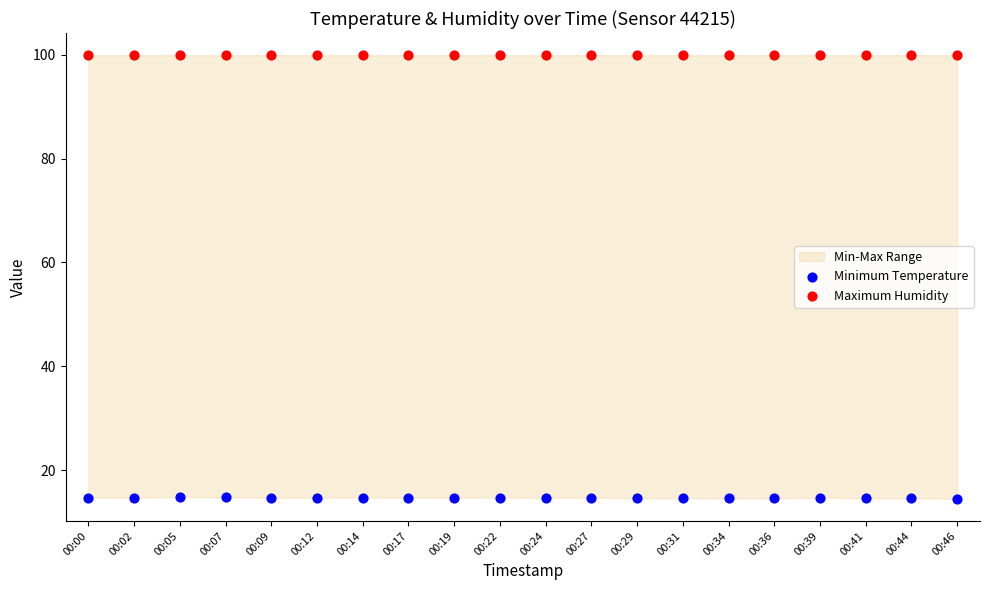

Which series contains the highest Y value?

Maximum Humidity